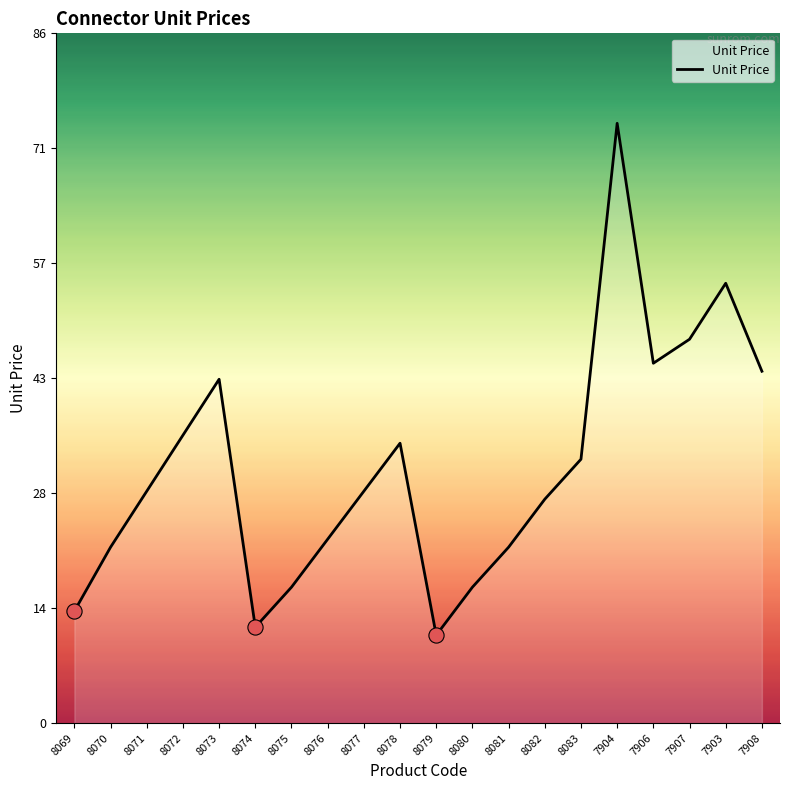

What is the change in value from 8076 to 8078?

+12